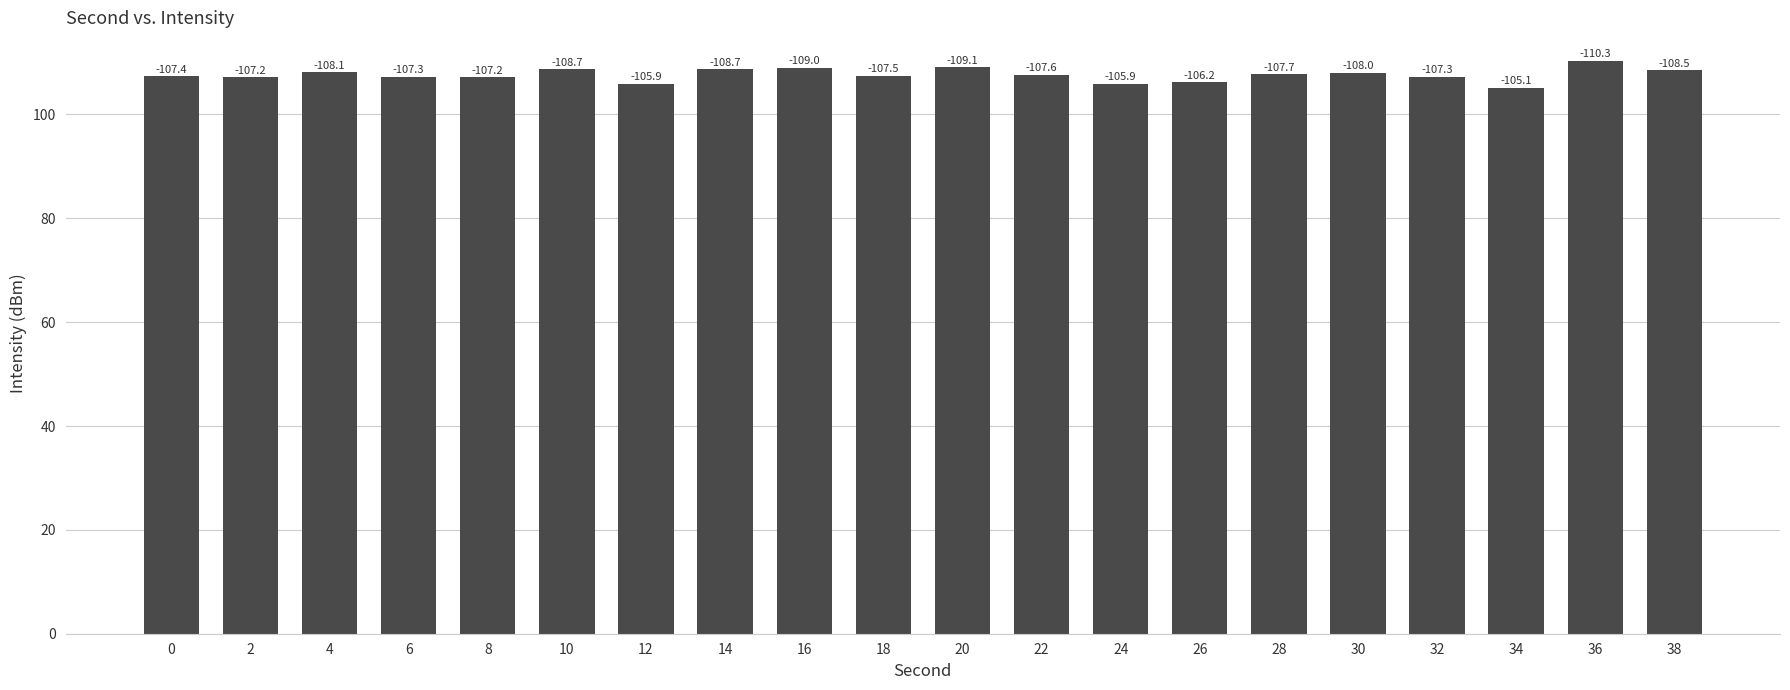

Which has a higher value, 36 or 32?

36